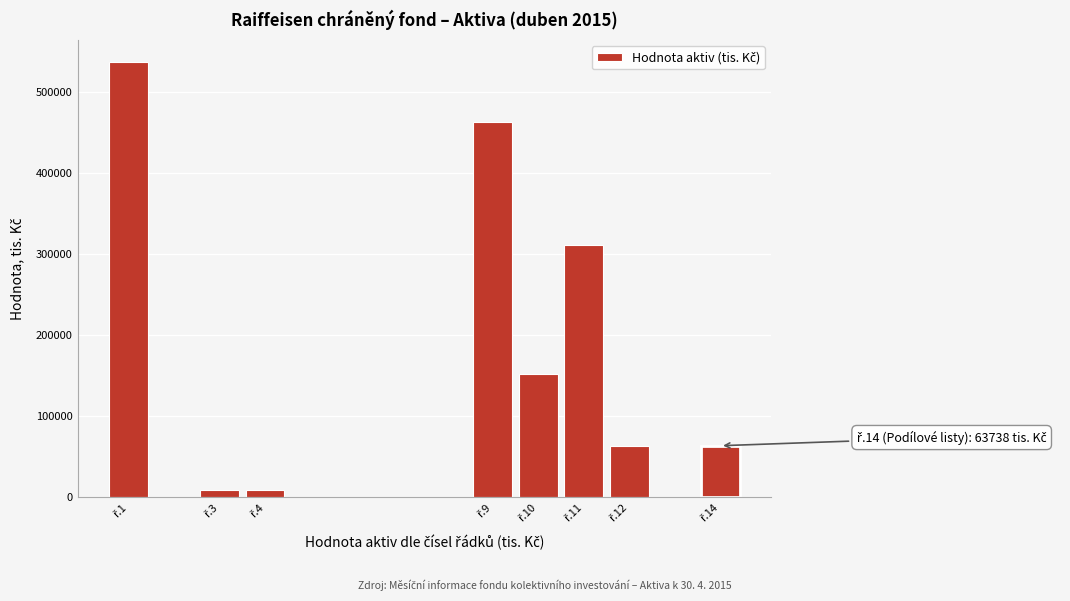

Reading right to left, list all the values displayed in this chart.

63738	63738	311615	151578	463193	9652	9652	536817